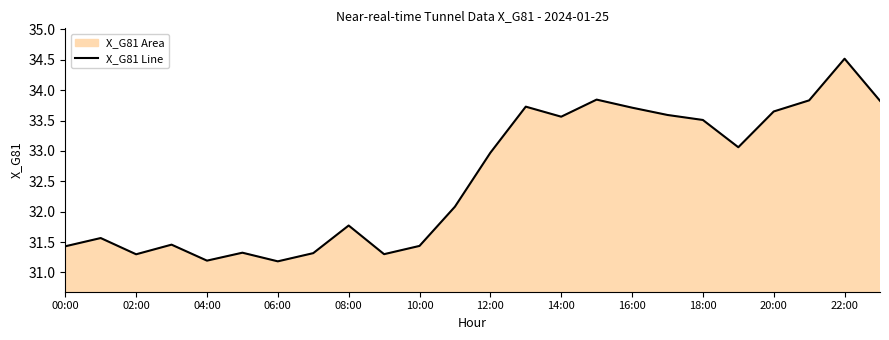

The chart shows a value of 31.8 at 08:00. True or false?

True